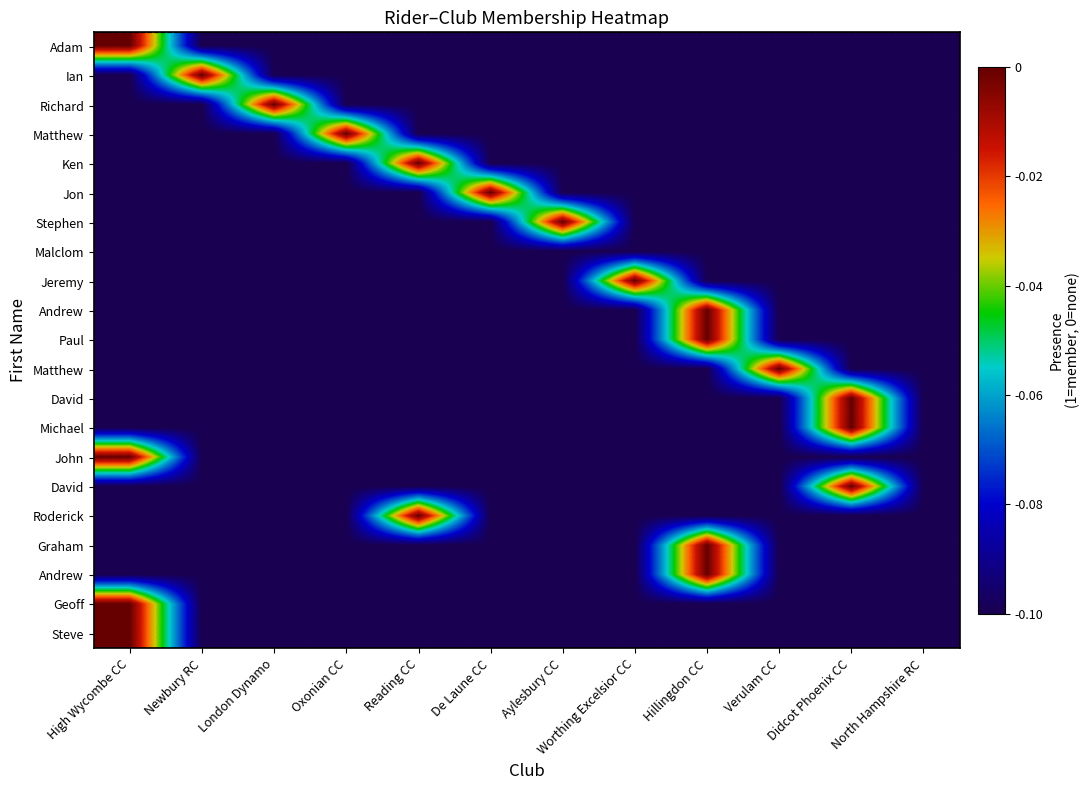

What is the difference between the highest and lowest values at De Laune CC?

0.1